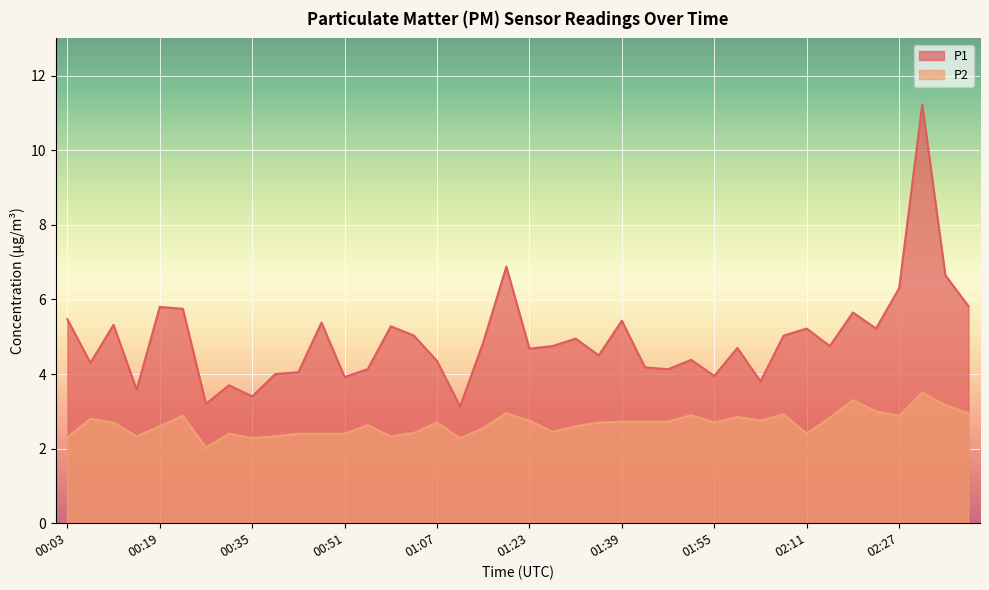

True or false: P2 and P1 cross at least once.

False